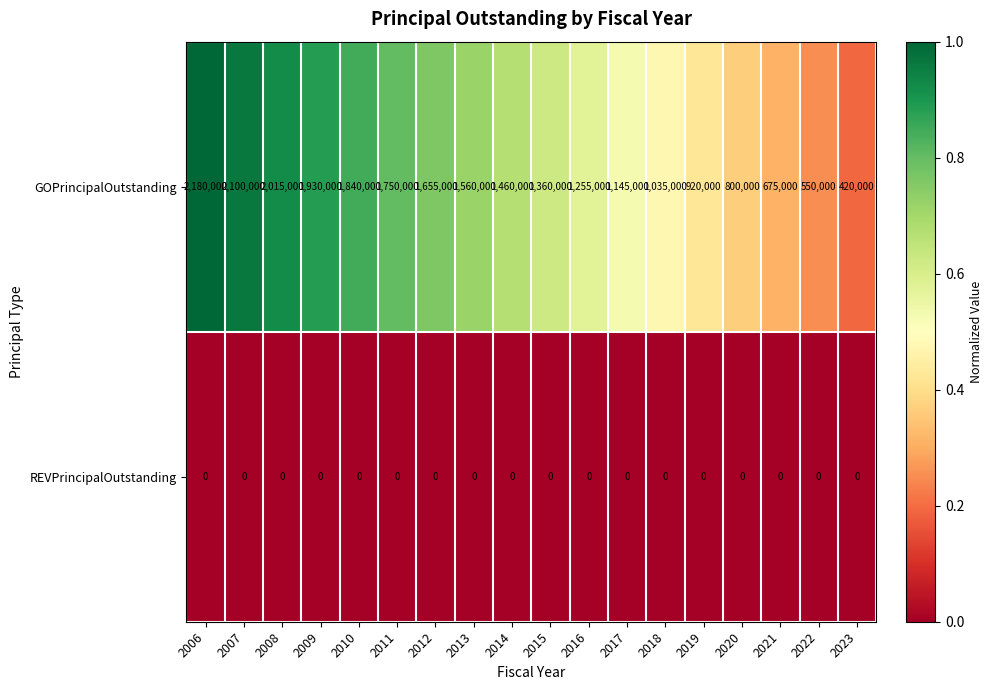

List the series in order of their peak value, lowest first.

REVPrincipalOutstanding, GOPrincipalOutstanding